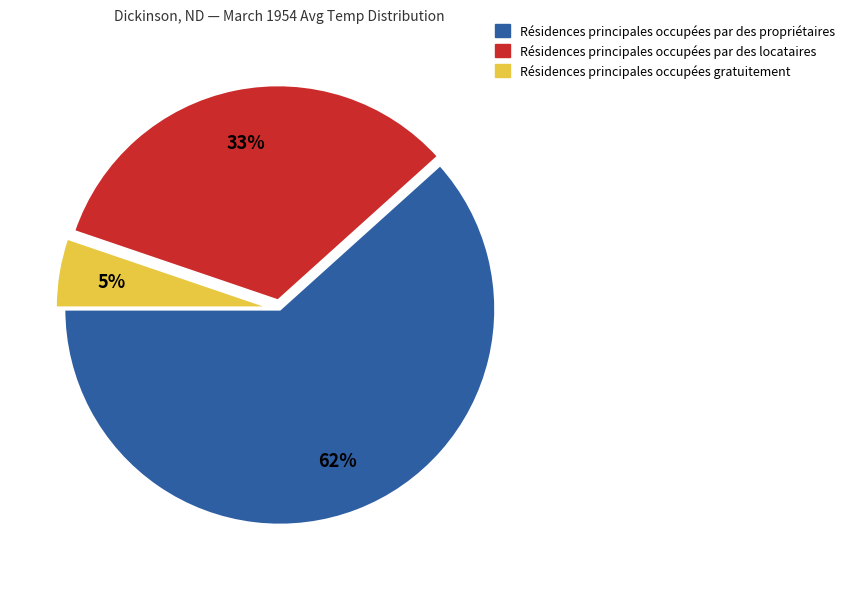

To the nearest percent, what is the average slice percentage?

33%